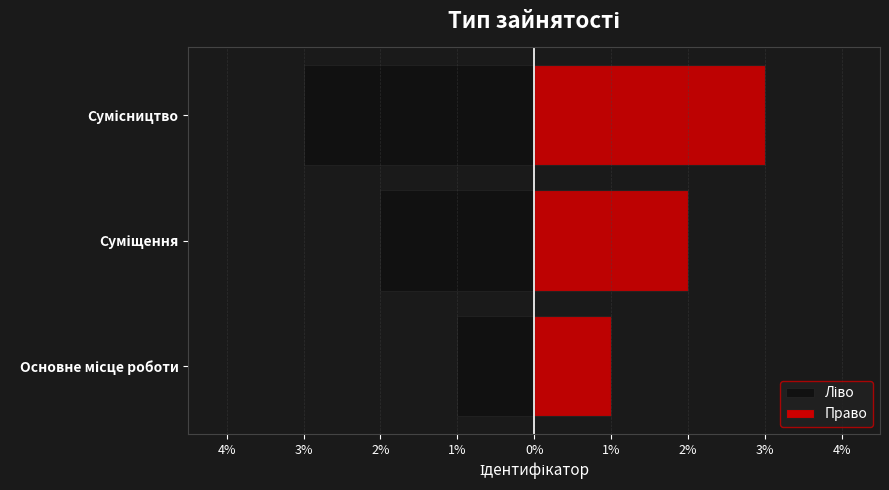

What is the difference between the second highest and minimum values in the Ліво series?

1